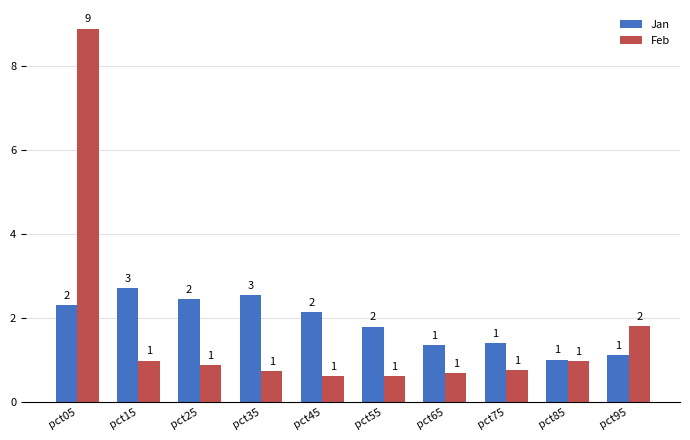

What is the value of the Jan bar at the 2nd from the left?

2.7